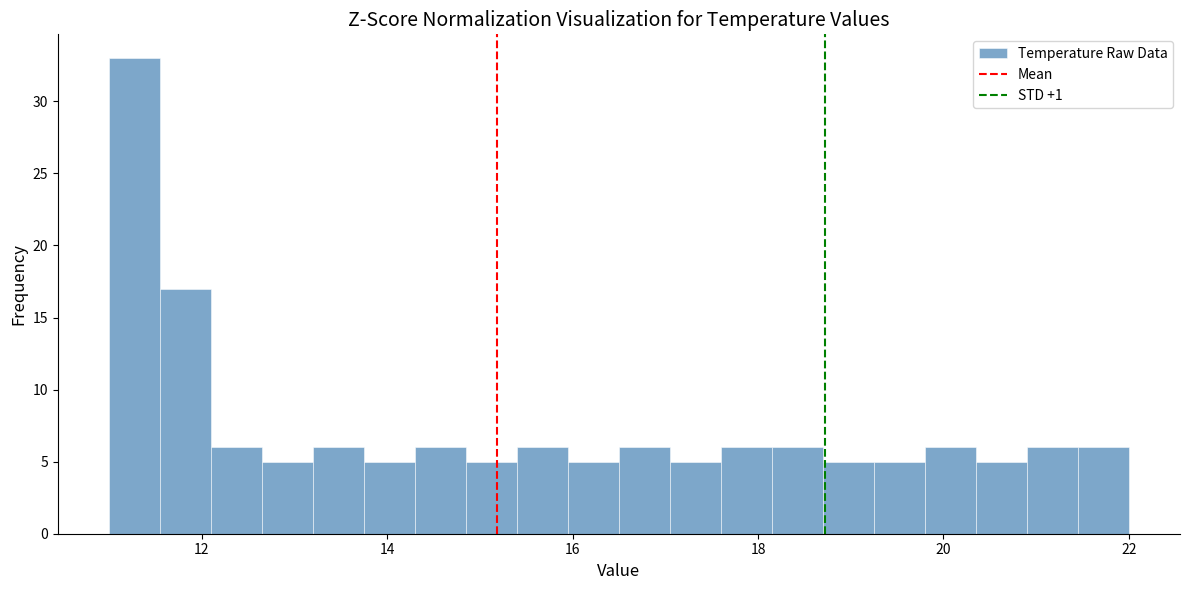

Around what value on the x-axis is the tallest bar? Give the approximate position of its centre, as read against the axis.

11.2